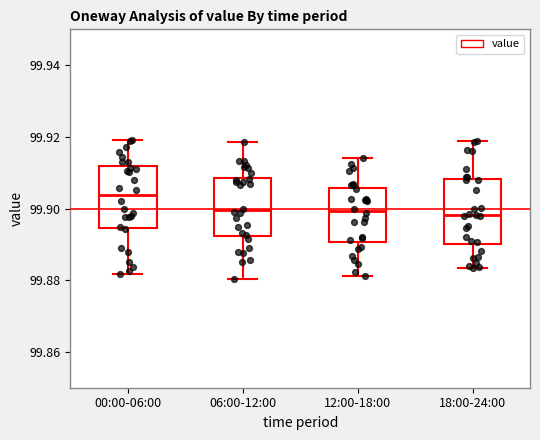

Reading left to right, transcribe this box plot: for each box, give where its median line is, the range the box spans, and where its two whiskers end, as read against the y-axis. The values are not printed on the chart, so give them approximately, as read against the axis.

00:00-06:00: median 99.904, box 99.894 to 99.912, whiskers 99.882 to 99.920
06:00-12:00: median 99.900, box 99.892 to 99.908, whiskers 99.880 to 99.918
12:00-18:00: median 99.900, box 99.890 to 99.906, whiskers 99.882 to 99.914
18:00-24:00: median 99.898, box 99.890 to 99.908, whiskers 99.884 to 99.918